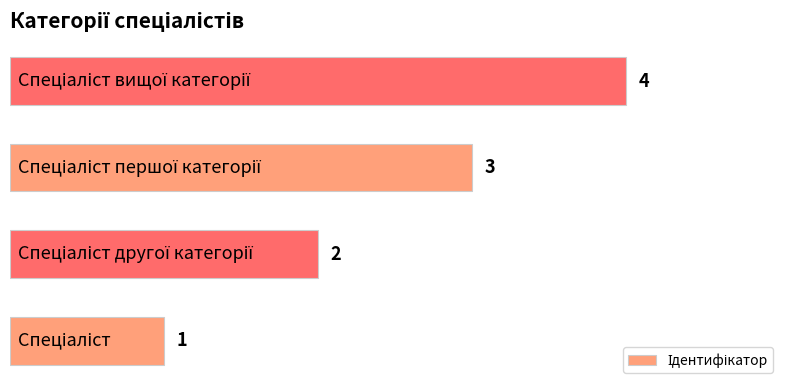

What is the difference between the maximum and minimum values?

3